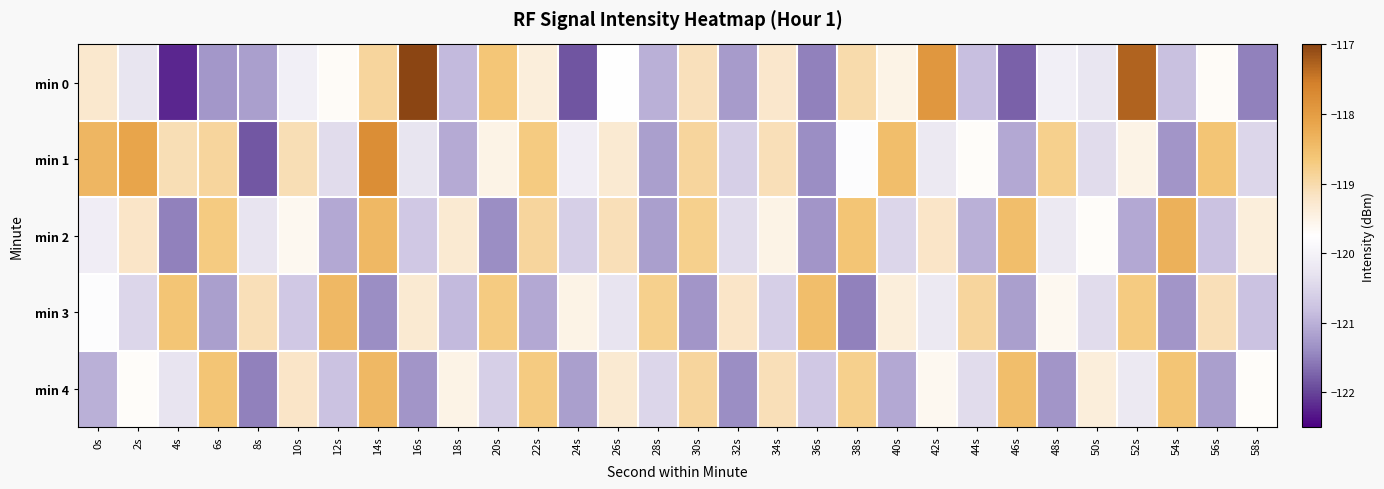

List the series in order of their peak value, highest first.

min 0, min 1, min 2, min 3, min 4